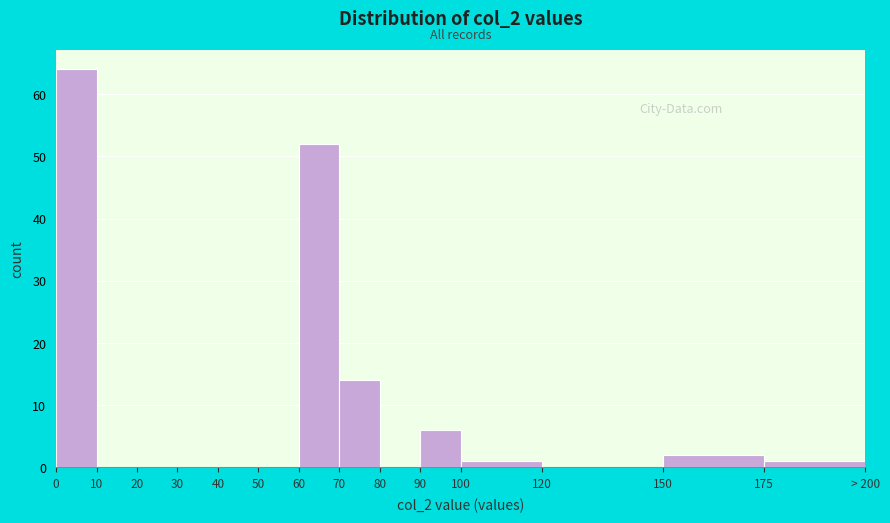

Reading left to right, transcribe all the data shown in this chart.

0=64	10=0	20=0	30=0	40=0	50=0	60=52	70=14	80=0	90=6	100=1	120=0	150=2	175=1